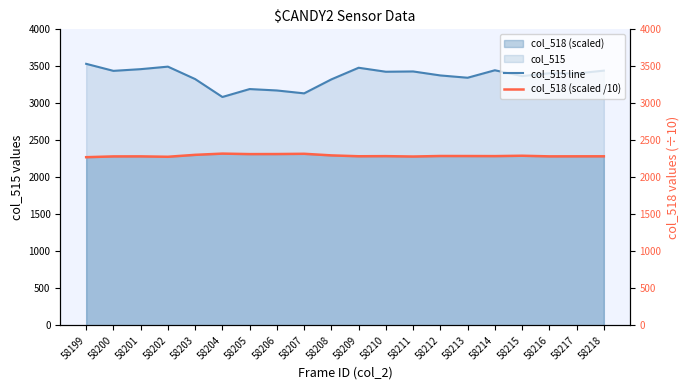

What is the maximum value shown in the chart?

3534.0